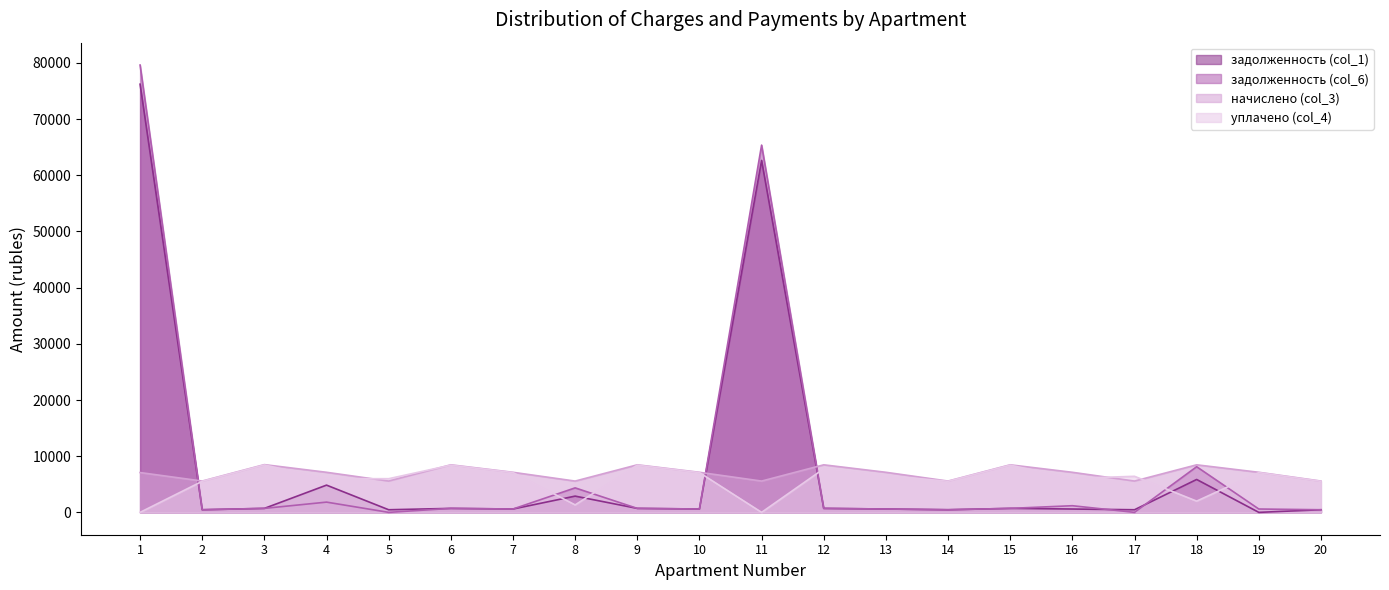

Which series has the widest spread of values?

задолженность (col_6)